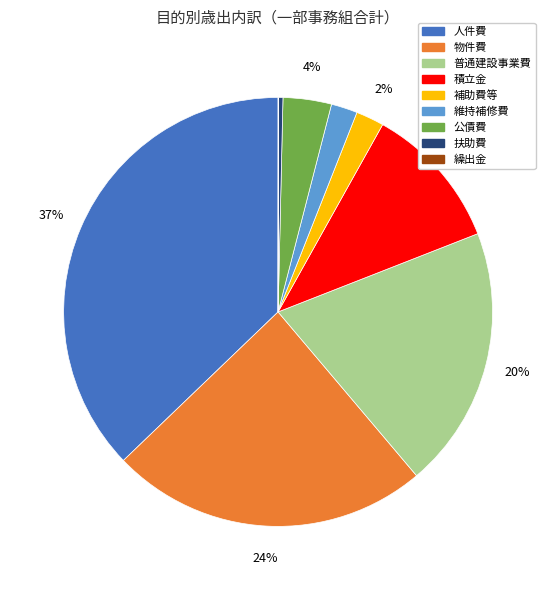

Combined, do 公債費 and 積立金 account for over 50%?

No